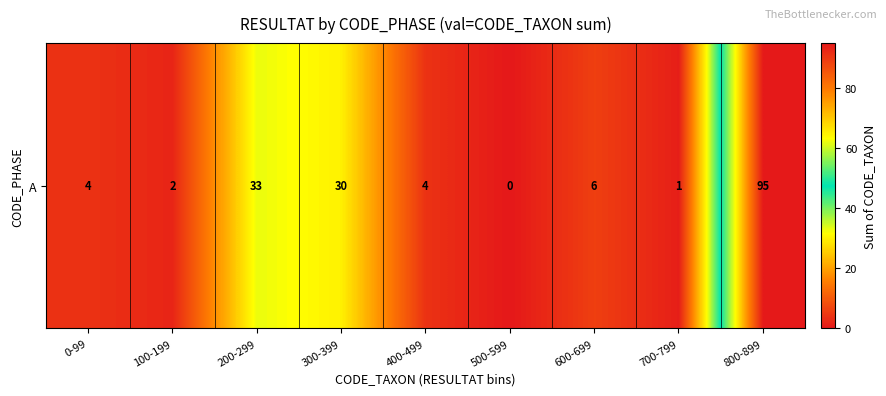

Which label corresponds to the largest value in the chart?

800-899